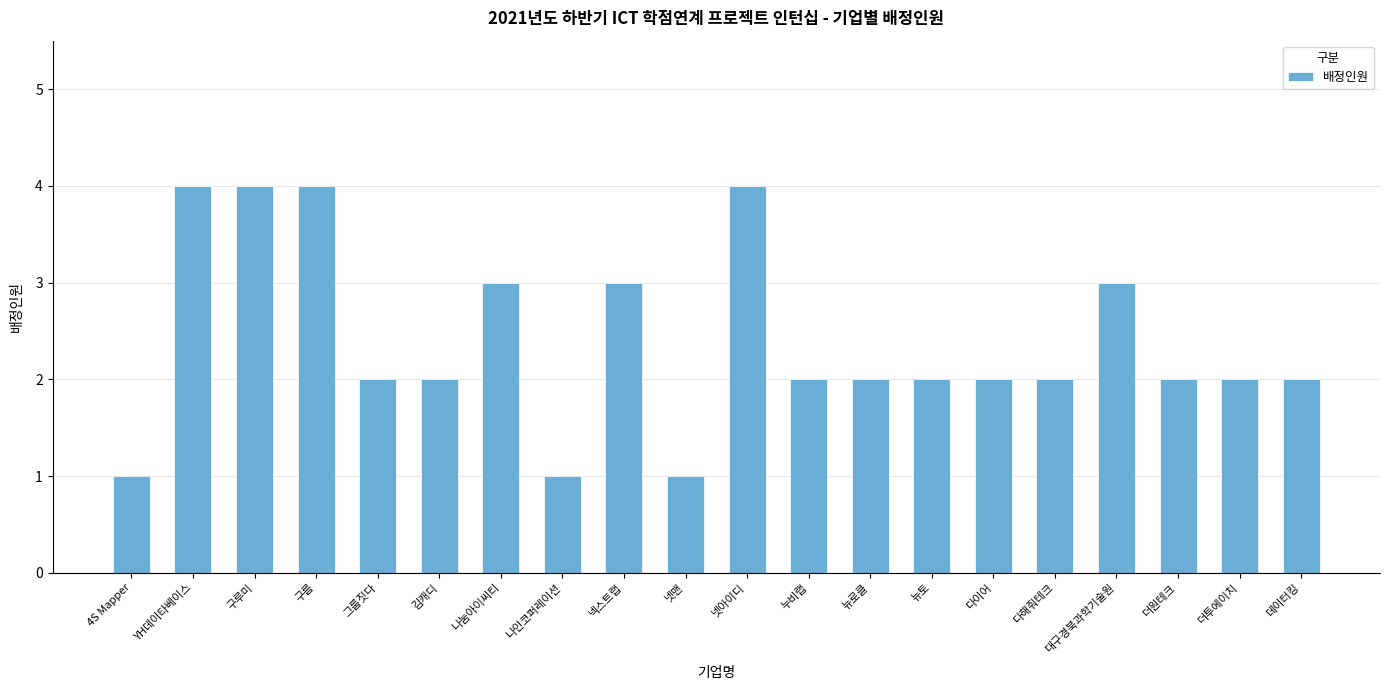

What is the sum of all values?

48